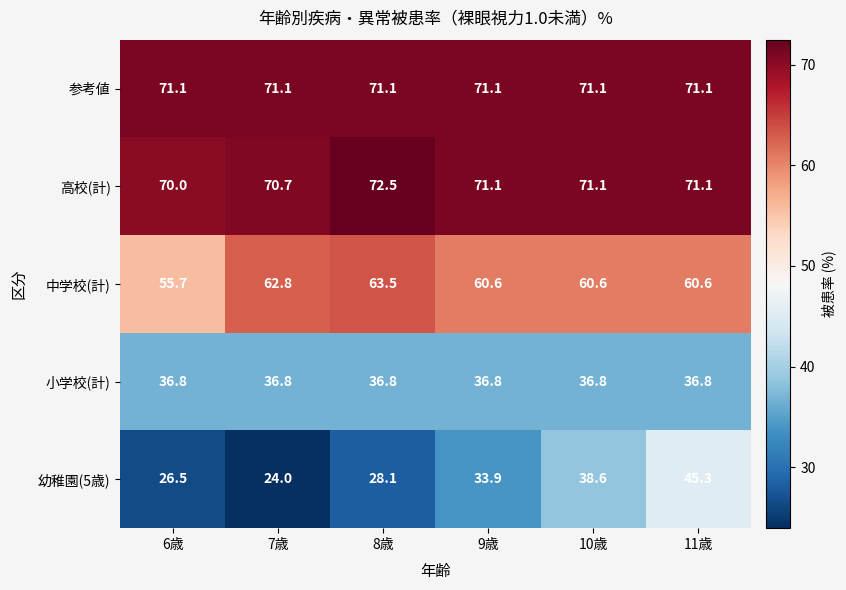

What is the spread (max minus min) of values at 11歳?

34.3